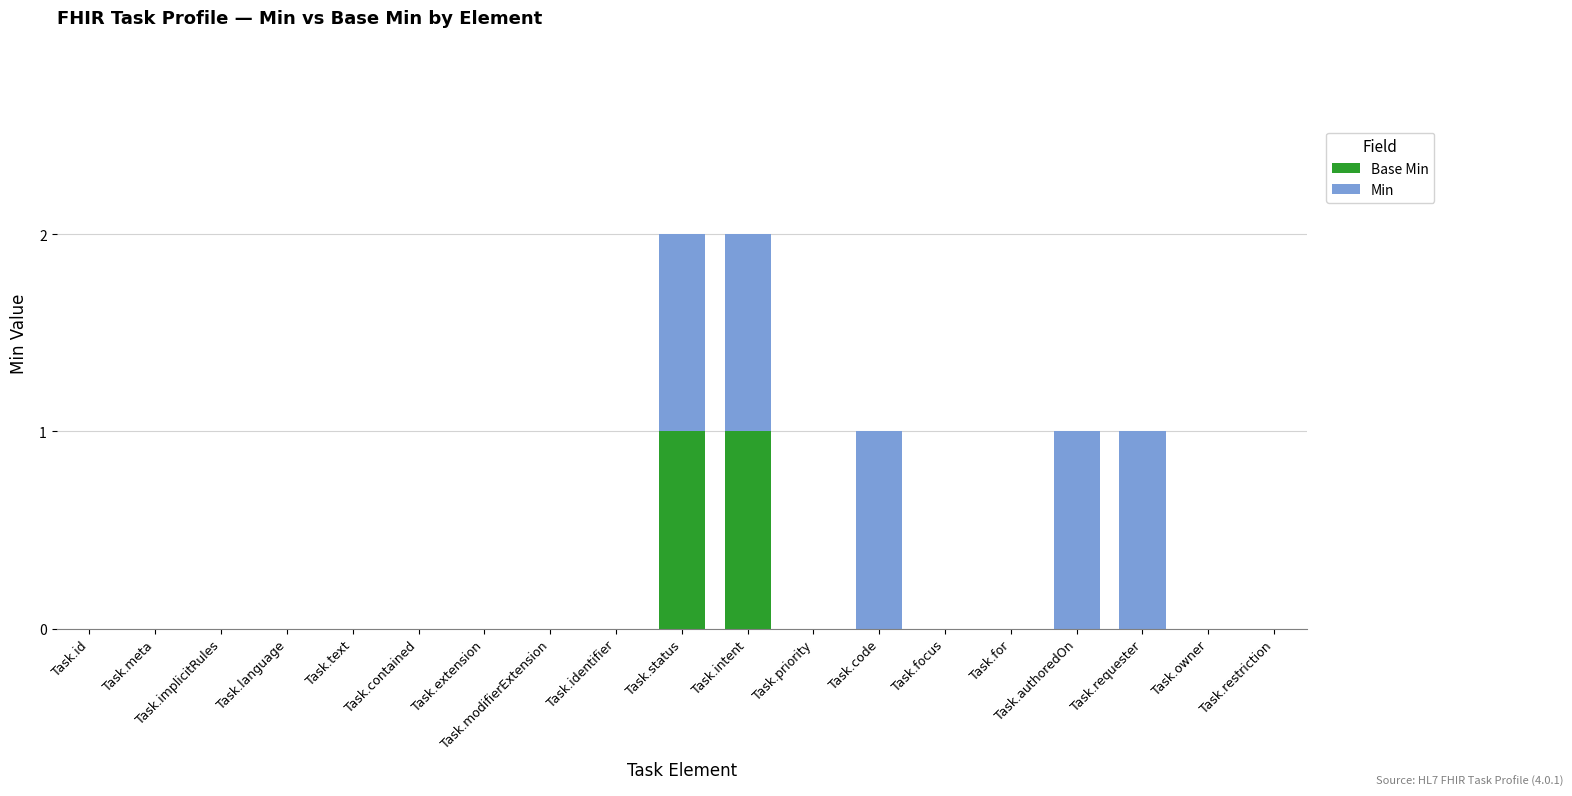

The value of Base Min at Task.requester is 0. True or false?

True